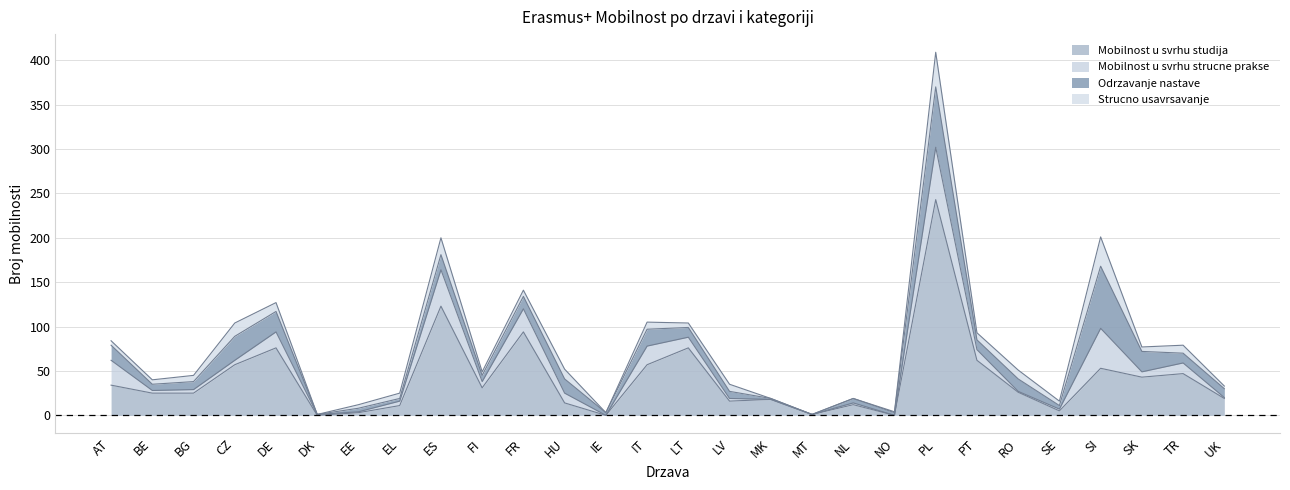

Which category has the lowest value across all series?

DK